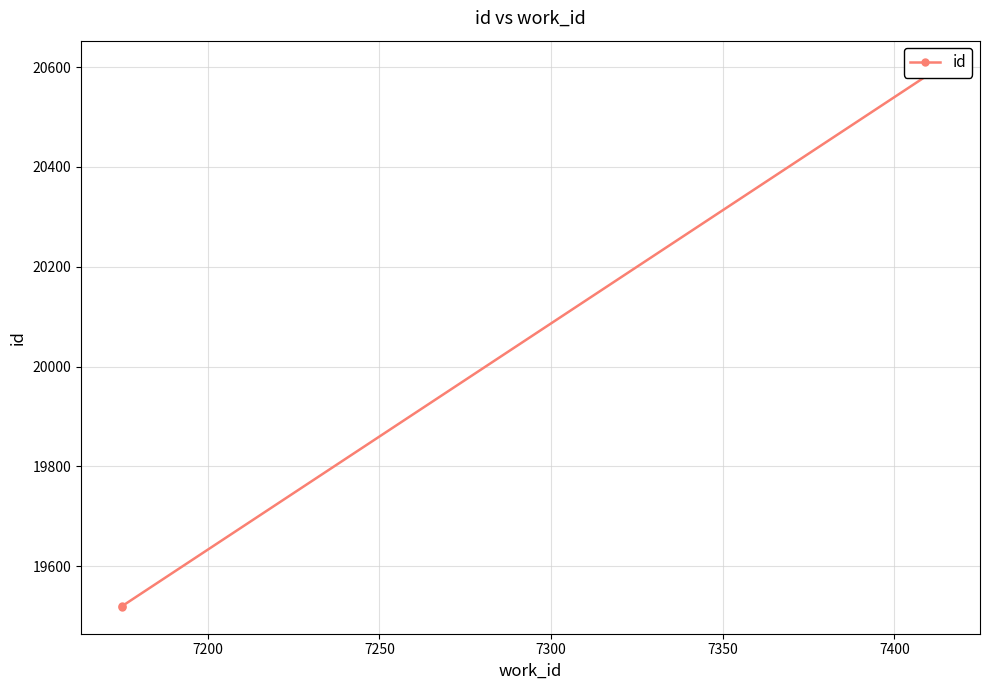

Count the number of values greater than 19520.

1